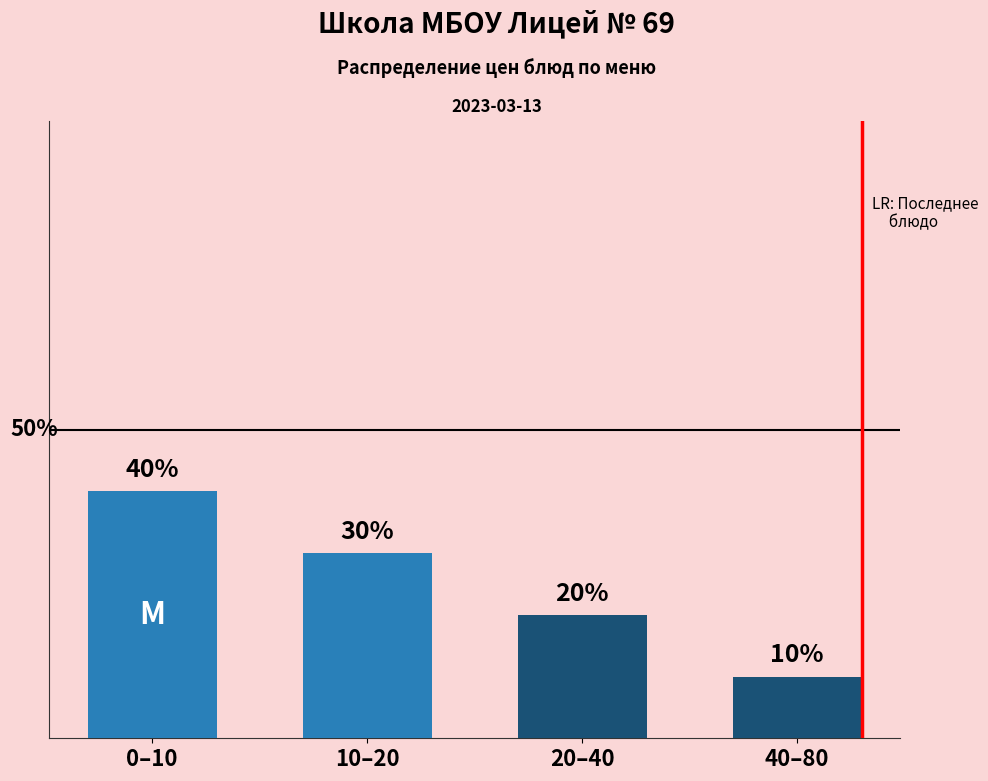

Between 0–10 and 40–80, which is larger?

0–10